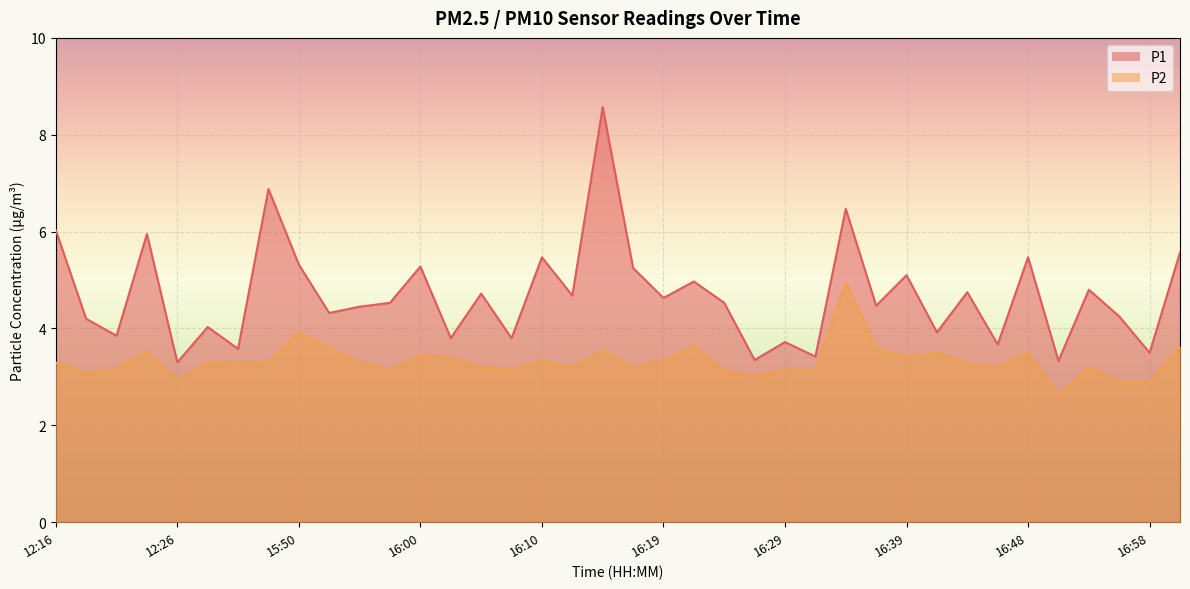

What is the sum of all P1 values?

177.9